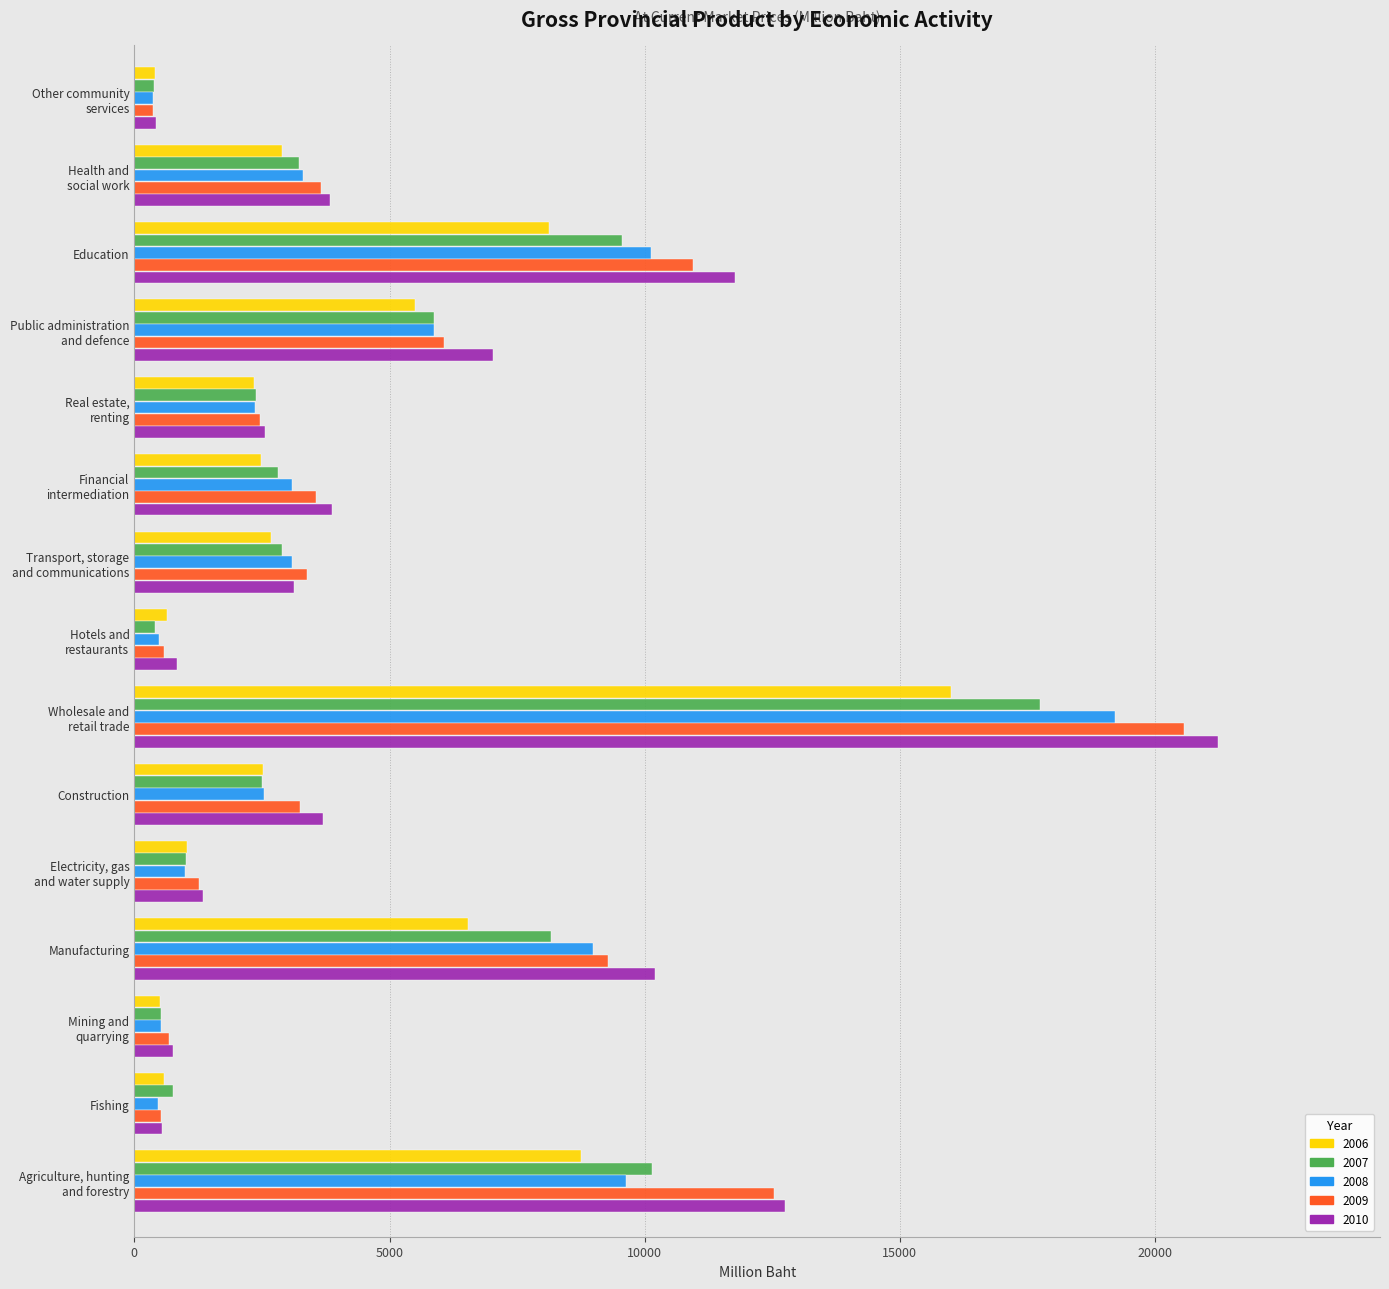

What is the difference between the maximum and minimum values in the 2007 series?

17365.7